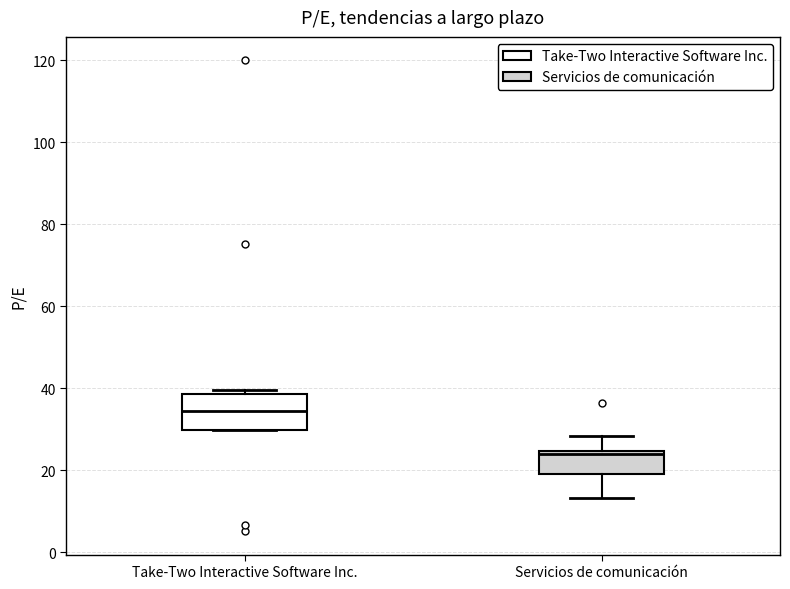

Reading left to right, read every box against the y-axis: the position of its median line, the range the box covers, and the ends of its whiskers. The values are not printed on the chart, so give them approximately, as read against the axis.

Take-Two Interactive Software Inc.: median 34, box 30 to 38, whiskers 30 to 40
Servicios de comunicación: median 24 (just below the box's upper edge), box 20 to 24, whiskers 14 to 28